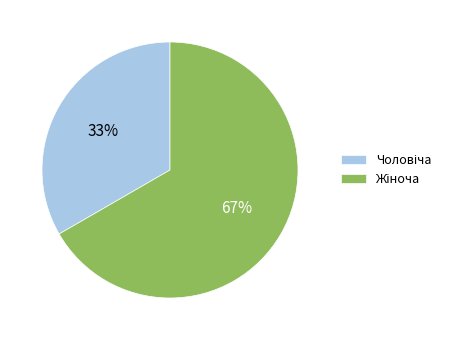

To the nearest percent, what is the average slice percentage?

50%